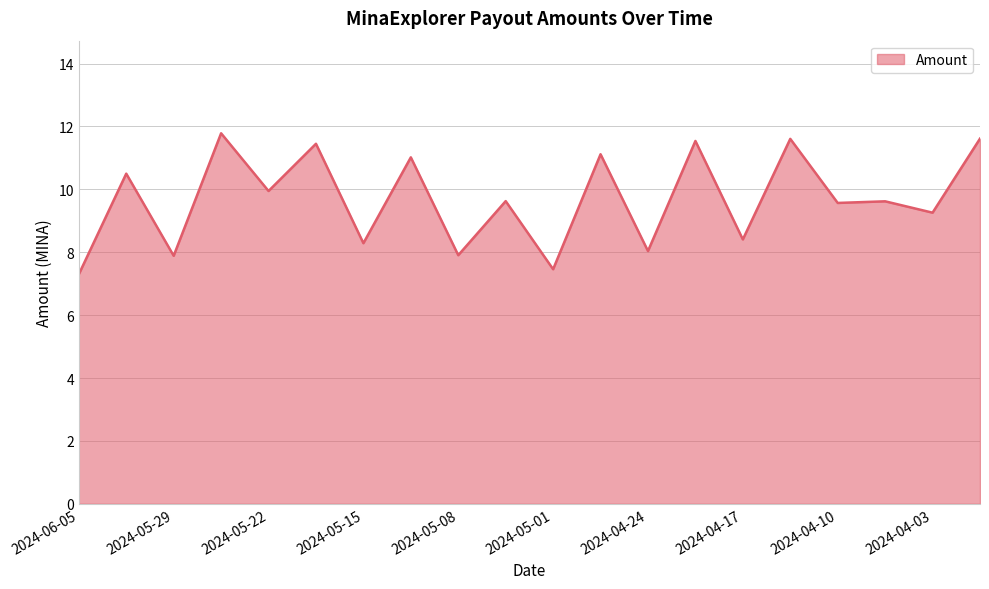

What is the difference between the maximum and minimum values?

4.5